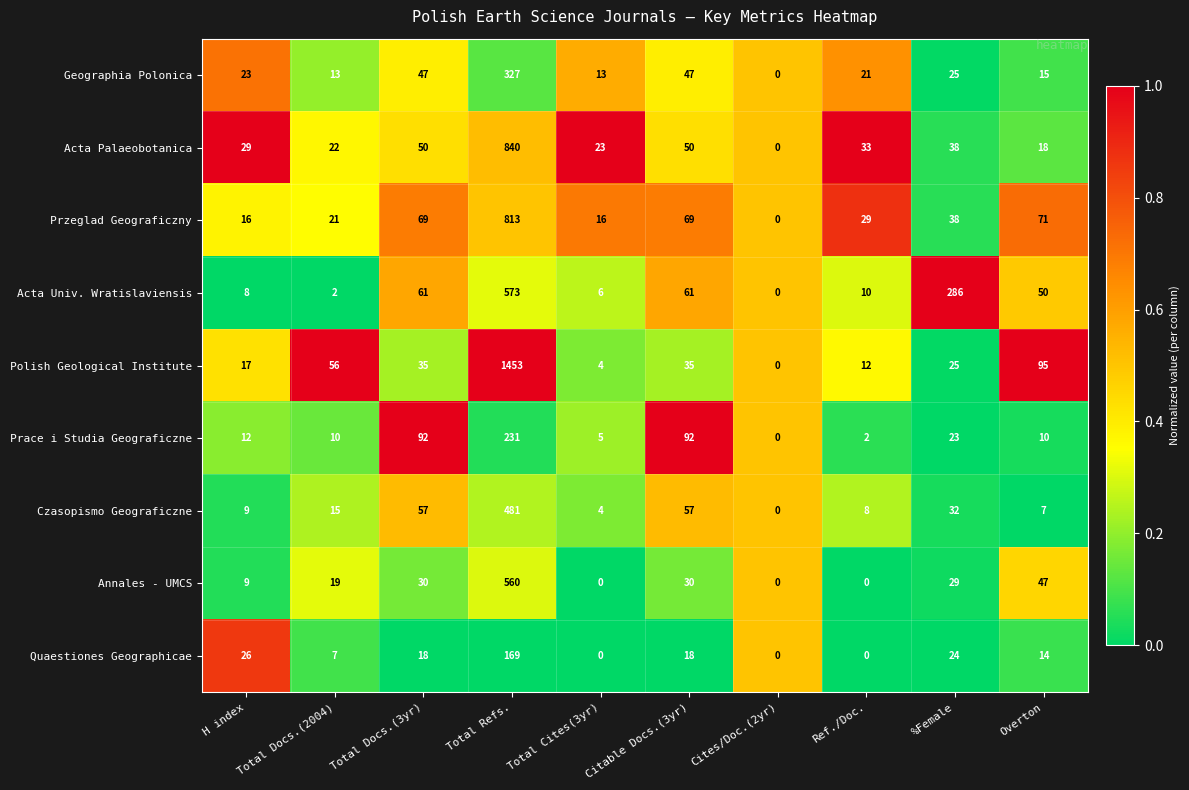

What value does the Polish Geological Institute series have at Total Docs.(2004), to the nearest 50?

50